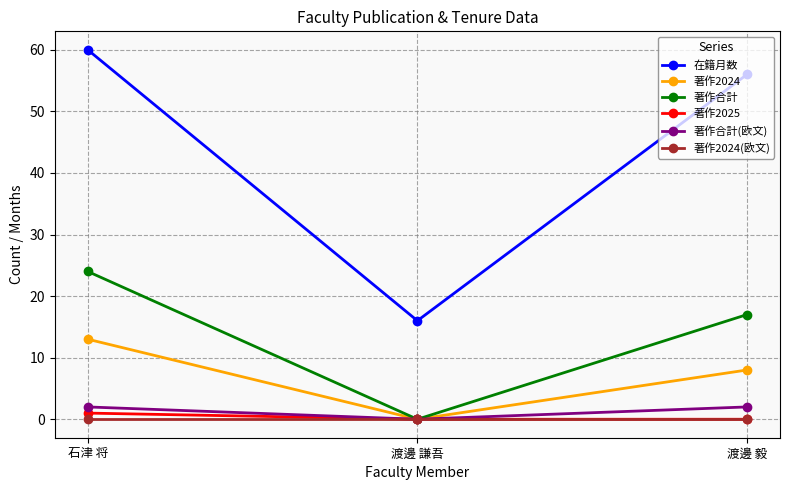

What is the value of the 著作合計(欧文) point at the 1st from the left?

2